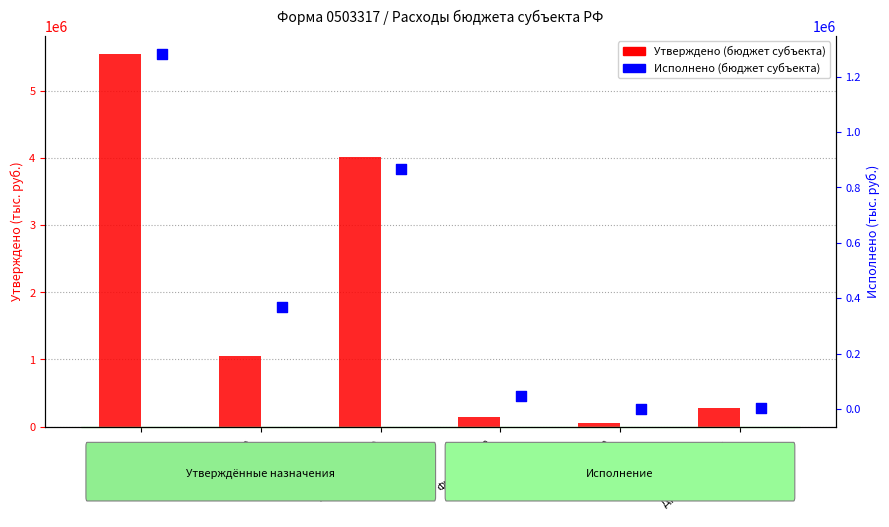

Which series has the widest spread of Y values?

Утверждено (бюджет субъекта)